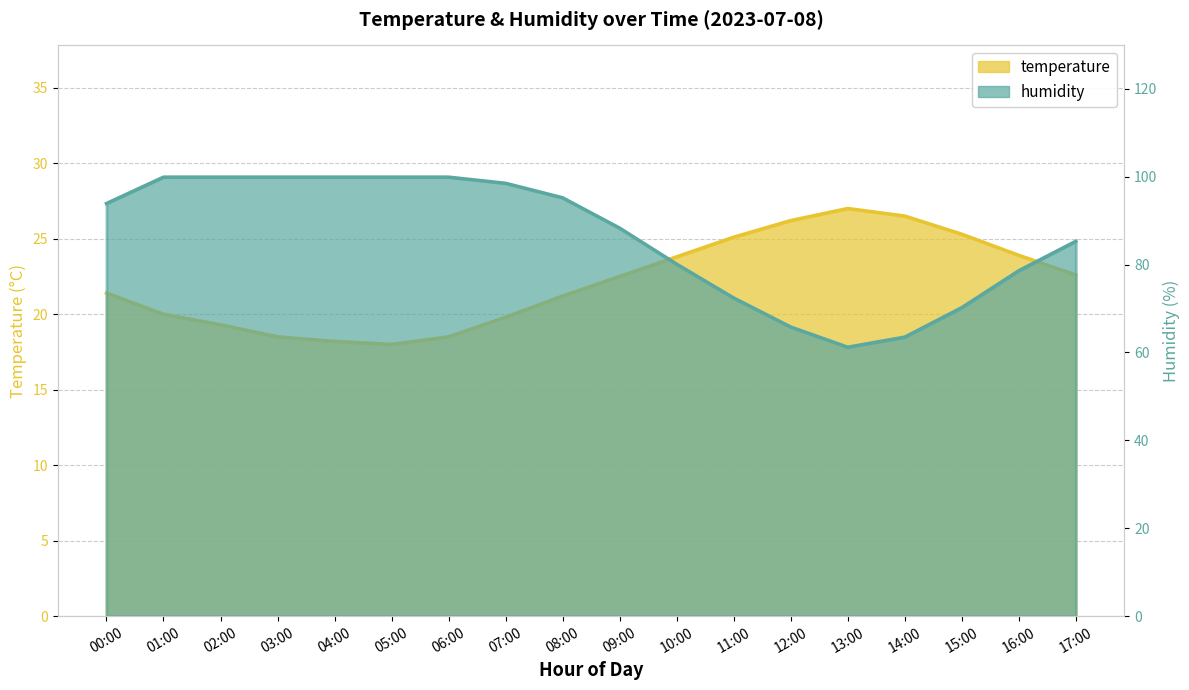

True or false: humidity has a value of 80.1 at 10:00.

True